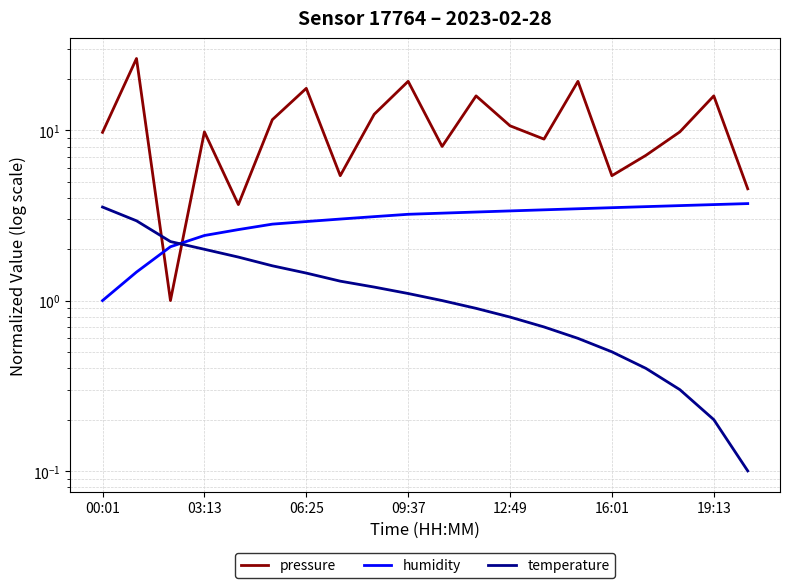

What is the minimum value shown in the chart?

0.1